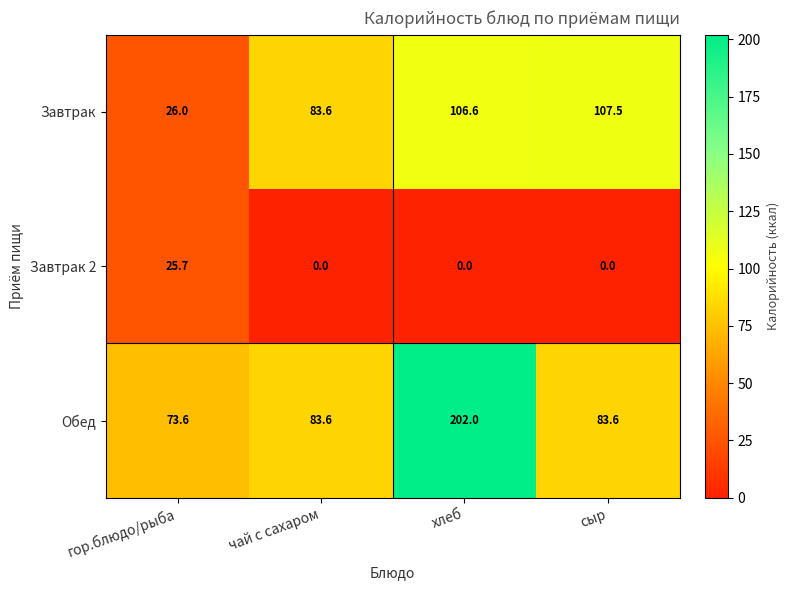

The value of Завтрак at хлеб is 106.6. True or false?

True